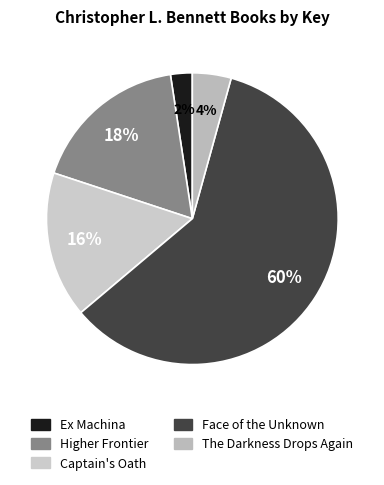

To the nearest percent, what is the average slice percentage?

20%